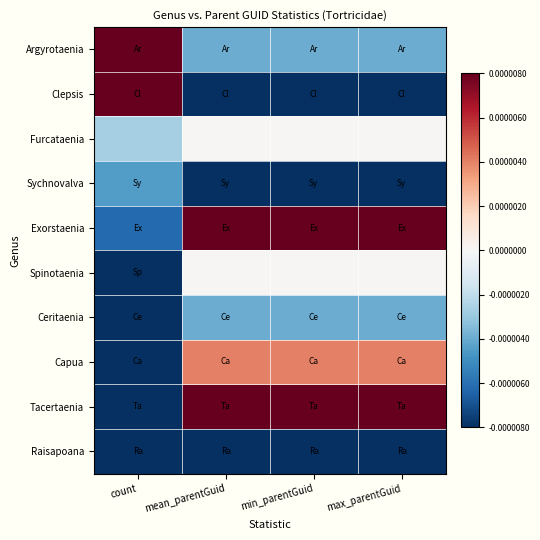

At how many categories does at least one series exceed 0?

4